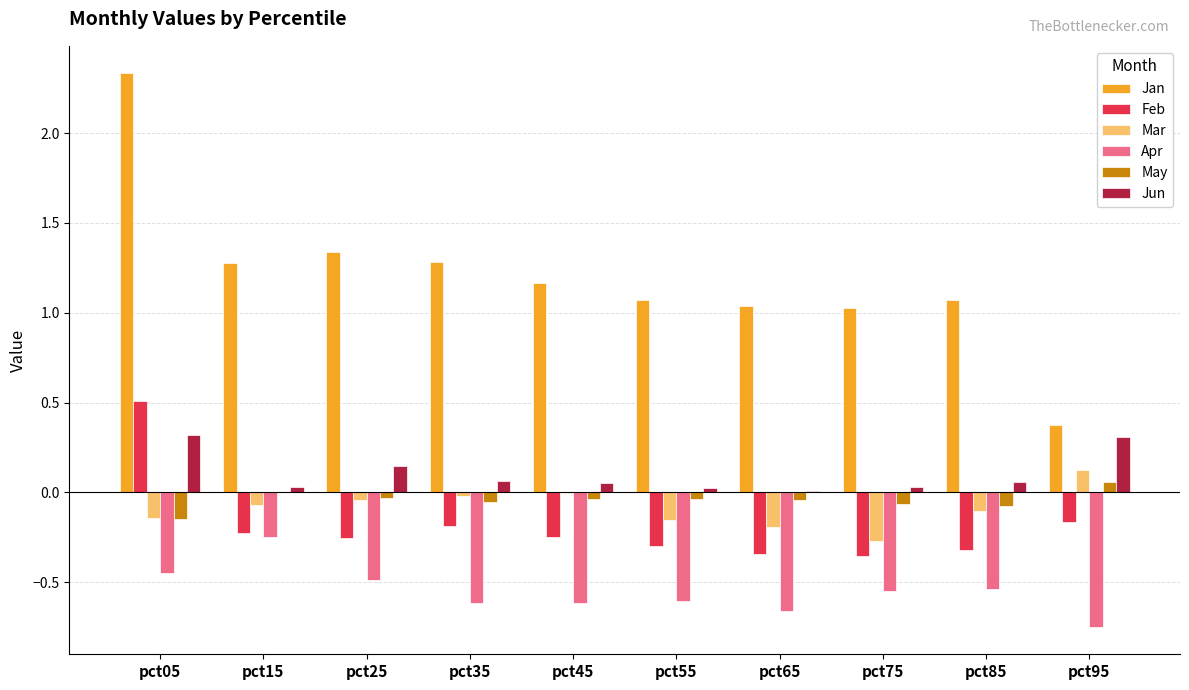

True or false: Apr has a value of -0.2 at pct05.

False